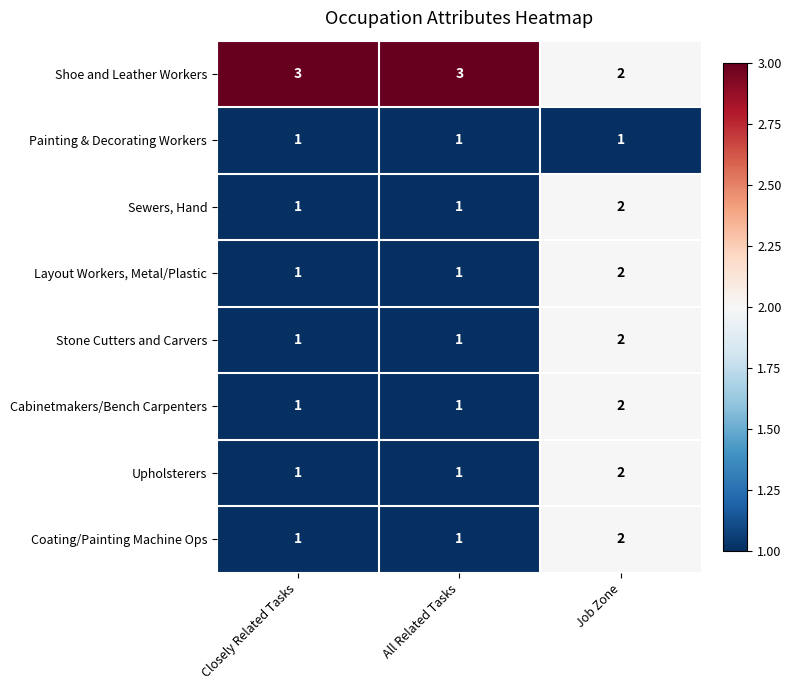

The value of Stone Cutters and Carvers at Closely Related Tasks is 1. True or false?

True